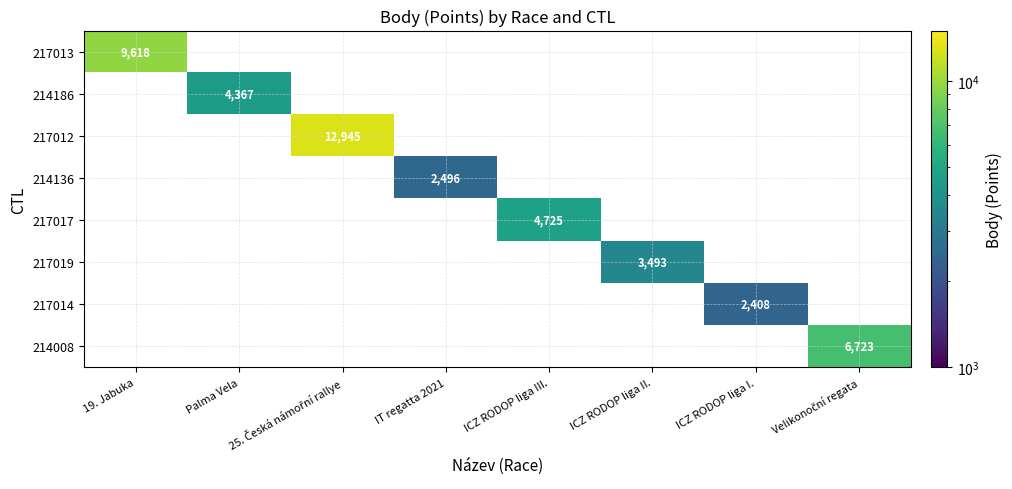

At how many categories does at least one series exceed 12486?

1